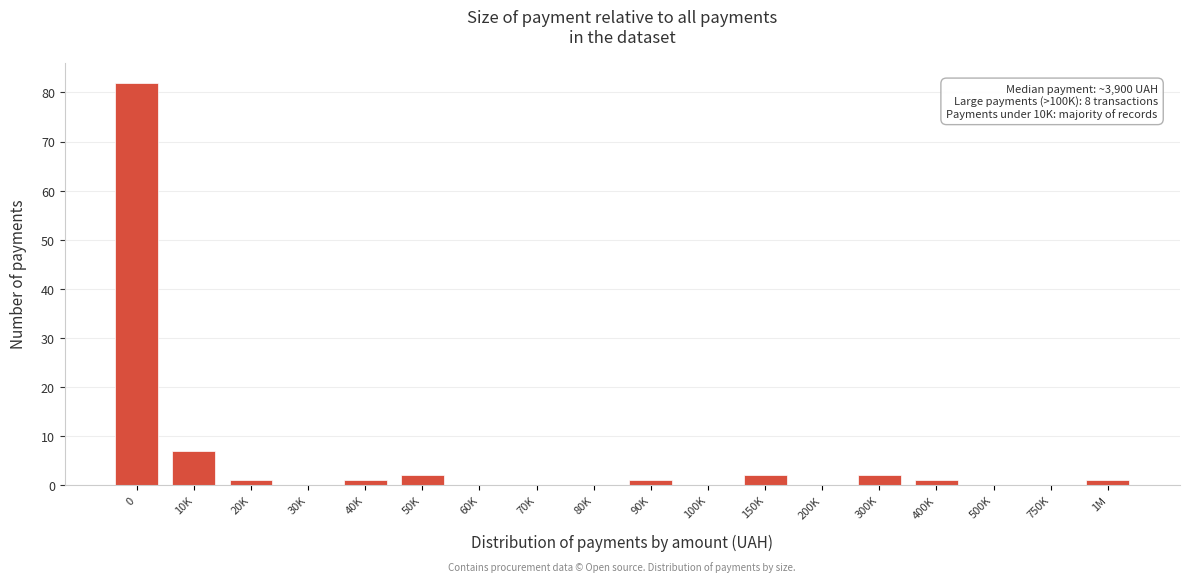

Reading right to left, transcribe all the data shown in this chart.

1M=1	750K=0	500K=0	400K=1	300K=2	200K=0	150K=2	100K=0	90K=1	80K=0	70K=0	60K=0	50K=2	40K=1	30K=0	20K=1	10K=7	0=82